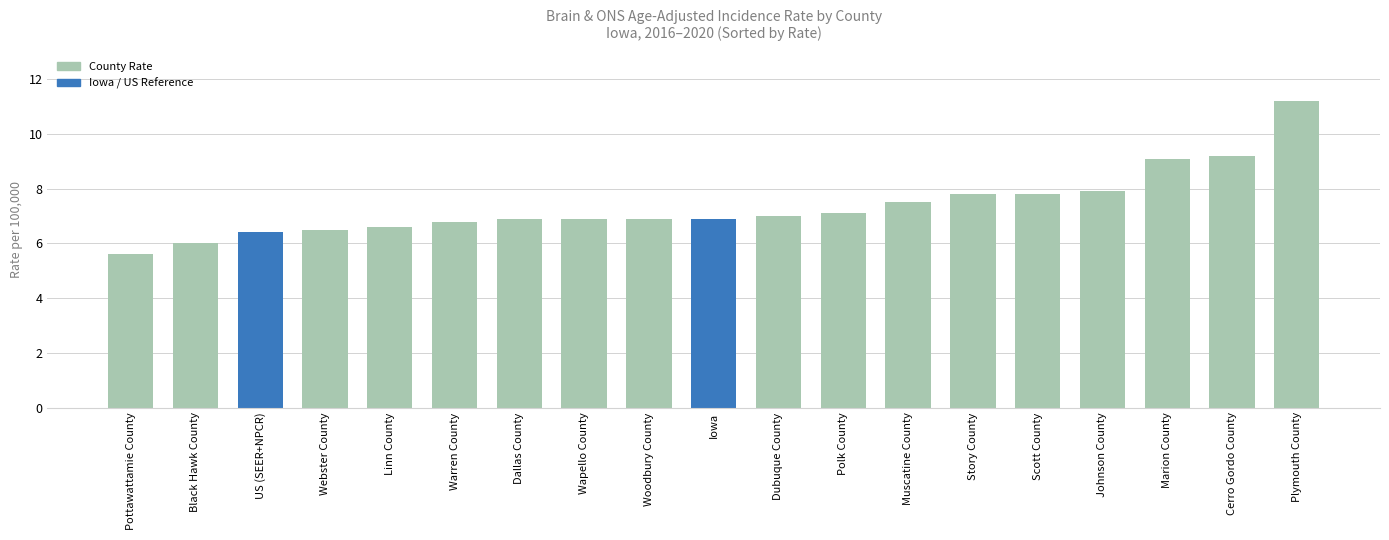

How many bars are there in total?

19